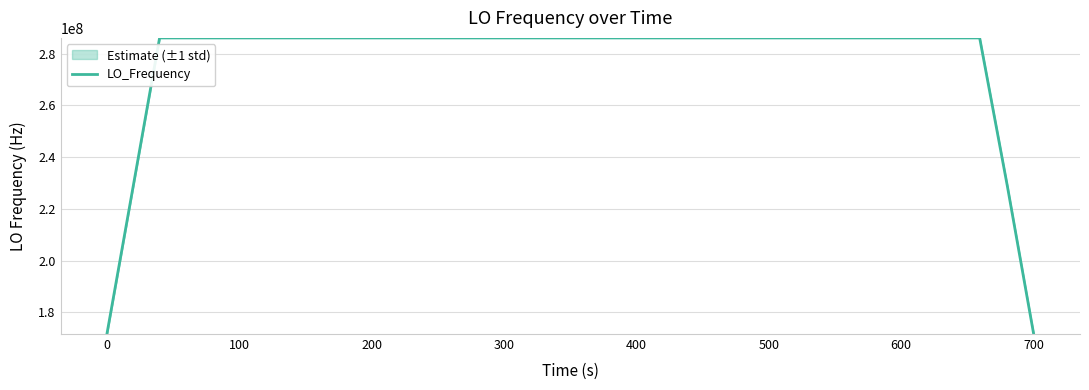

Reading right to left, transcribe all the data shown in this chart.

171628199.5	228837599.6	286046999.1	286046999.2	286046999.7	286047000.0	286047000.2	286047000.6	286047001.0	286047000.4	286046999.8	286046999.6	286046999.9	286046999.7	286046999.8	286047000.2	286047000.5	286047000.4	286046999.7	286046999.8	286047000.1	286046999.8	286047000.0	286047000.6	286047000.9	286047000.5	286047000.9	286047000.0	286047000.2	286047000.0	286046999.6	286046998.9	286047000.3	286046999.5	228837599.2	171628199.9